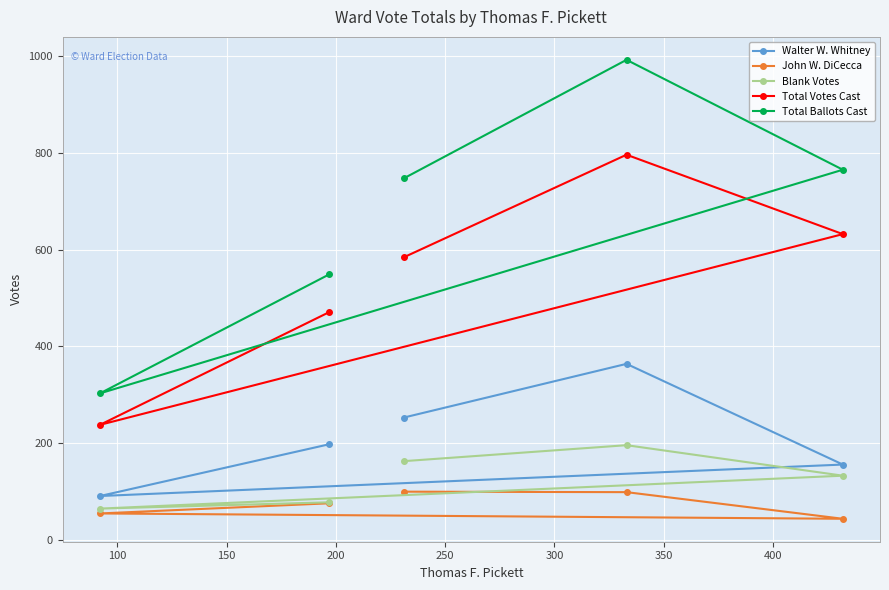

What is the value of the Blank Votes point at the 3rd from the left?

163